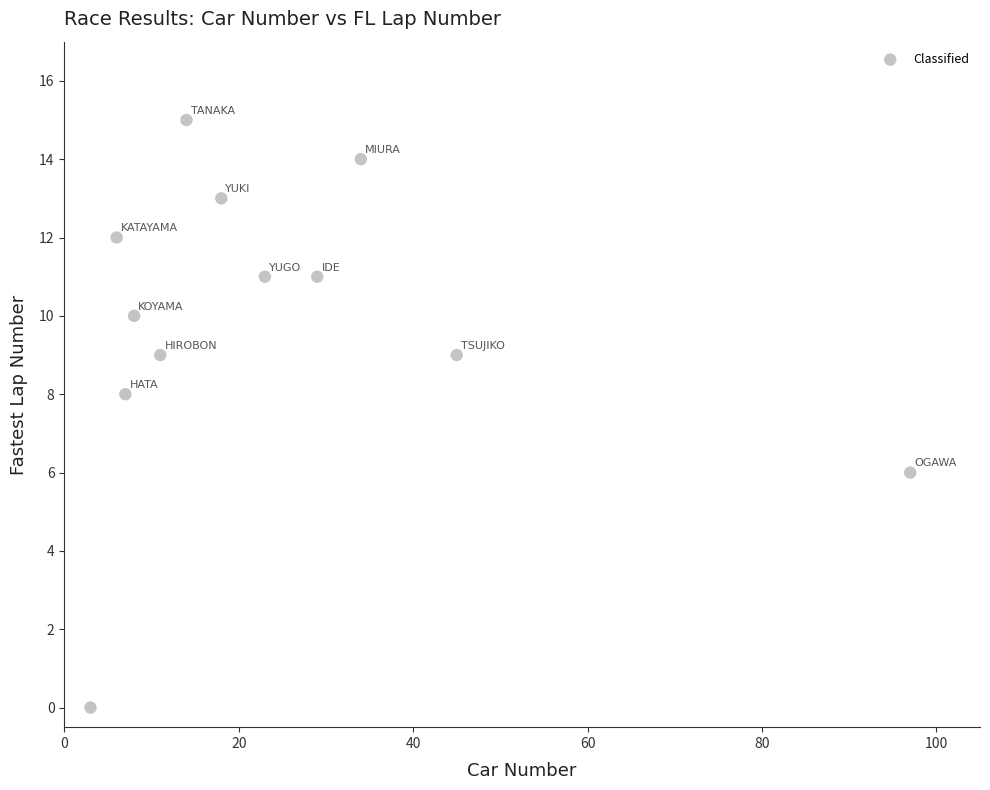

What is the range of X values (max minus min)?

94